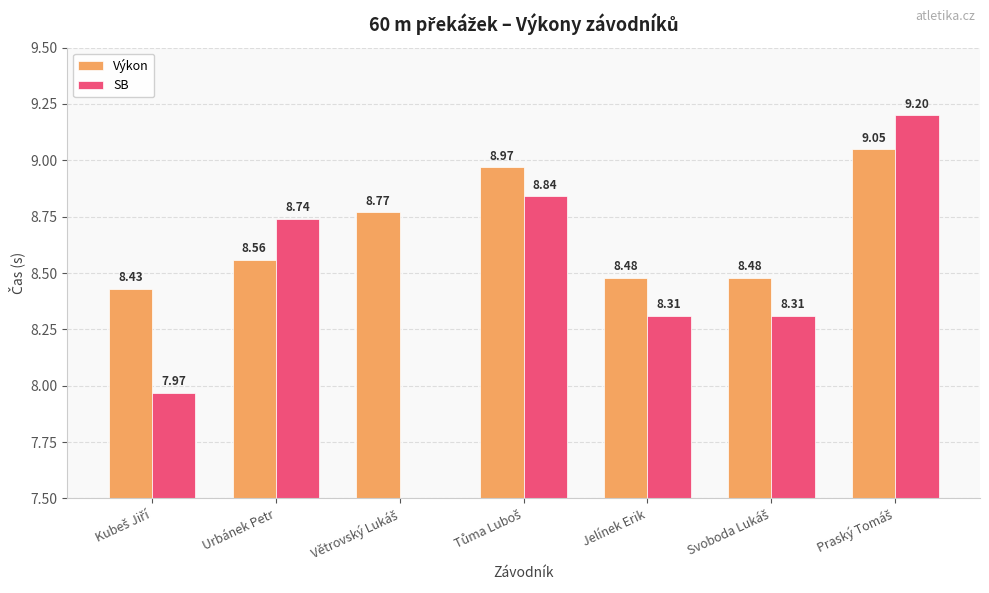

The Výkon series shows 8.8 at Větrovský Lukáš. True or false?

True